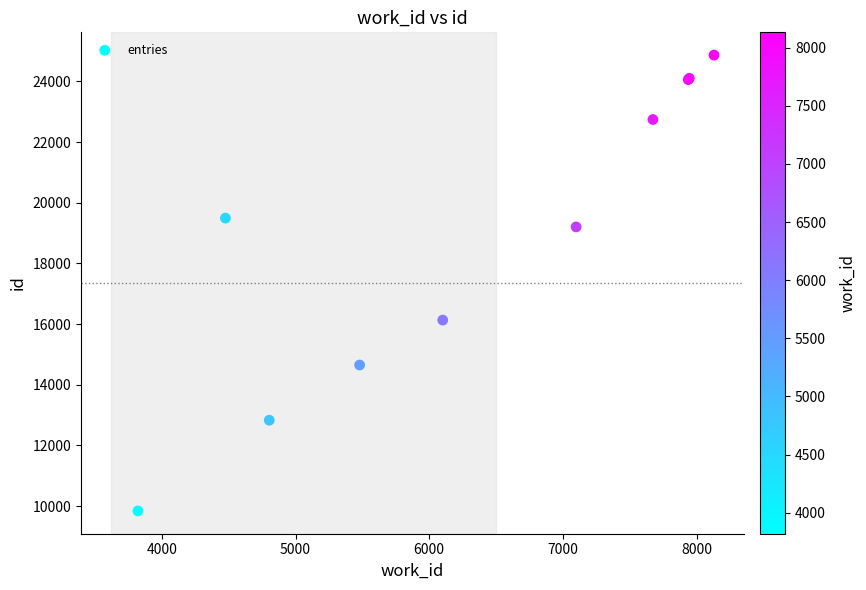

What Y value in the scatter plot is closest to 17352?

16131